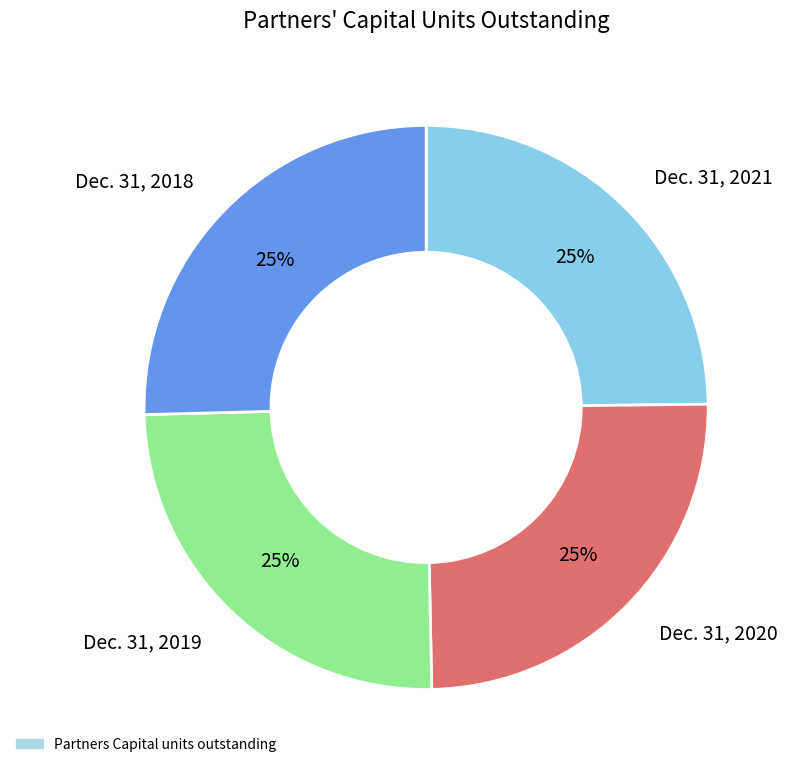

Does any single category account for the majority?

No